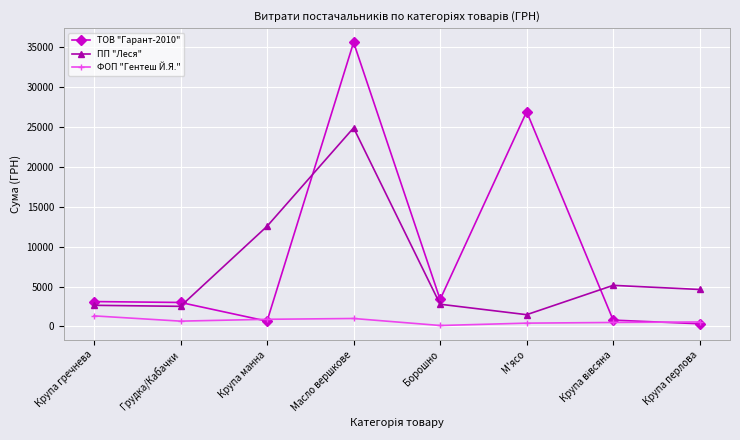

What are all the series names shown in the legend?

ТОВ "Гарант-2010", ПП "Леся", ФОП "Гентеш Й.Я."